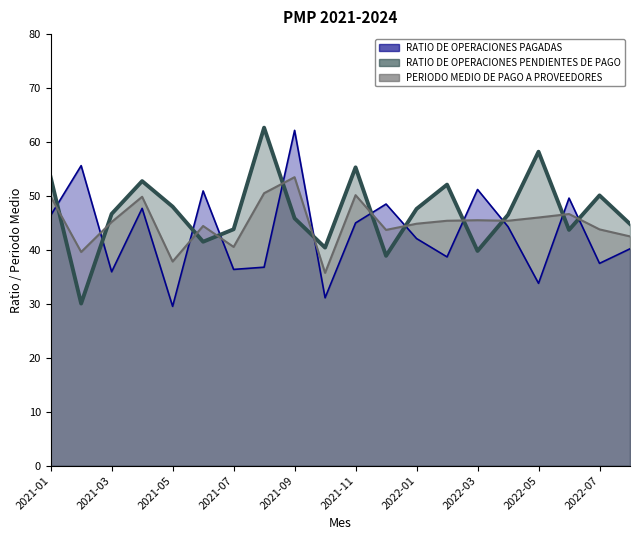

Reading right to left, list all the values displayed in this chart.

RATIO DE OPERACIONES PAGADAS: 2022-08=40.2	2022-07=37.5	2022-06=49.6	2022-05=33.8	2022-04=44.3	2022-03=51.2	2022-02=38.7	2022-01=42.1	2021-12=48.5	2021-11=45.0	2021-10=31.1	2021-09=62.2	2021-08=36.8	2021-07=36.4	2021-06=50.9	2021-05=29.5	2021-04=47.7	2021-03=35.9	2021-02=55.6	2021-01=46.4
RATIO DE OPERACIONES PENDIENTES DE PAGO: 2022-08=44.8	2022-07=50.1	2022-06=43.7	2022-05=58.2	2022-04=46.5	2022-03=39.8	2022-02=52.1	2022-01=47.6	2021-12=38.9	2021-11=55.3	2021-10=40.4	2021-09=45.9	2021-08=62.7	2021-07=43.8	2021-06=41.5	2021-05=48.0	2021-04=52.8	2021-03=46.7	2021-02=30.1	2021-01=53.5
PERIODO MEDIO DE PAGO A PROVEEDORES: 2022-08=42.5	2022-07=43.8	2022-06=46.6	2022-05=46.0	2022-04=45.4	2022-03=45.5	2022-02=45.4	2022-01=44.9	2021-12=43.7	2021-11=50.1	2021-10=35.7	2021-09=53.5	2021-08=50.5	2021-07=40.5	2021-06=44.4	2021-05=37.8	2021-04=49.9	2021-03=45.2	2021-02=39.6	2021-01=49.9